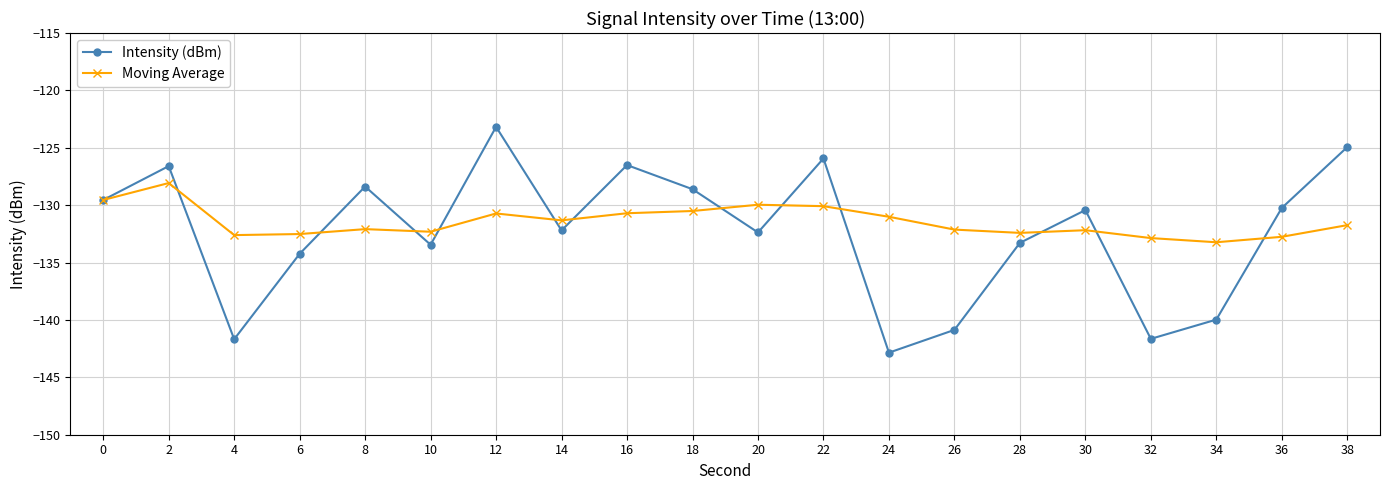

Which series changed the most between 12 and 16?

Intensity (dBm)